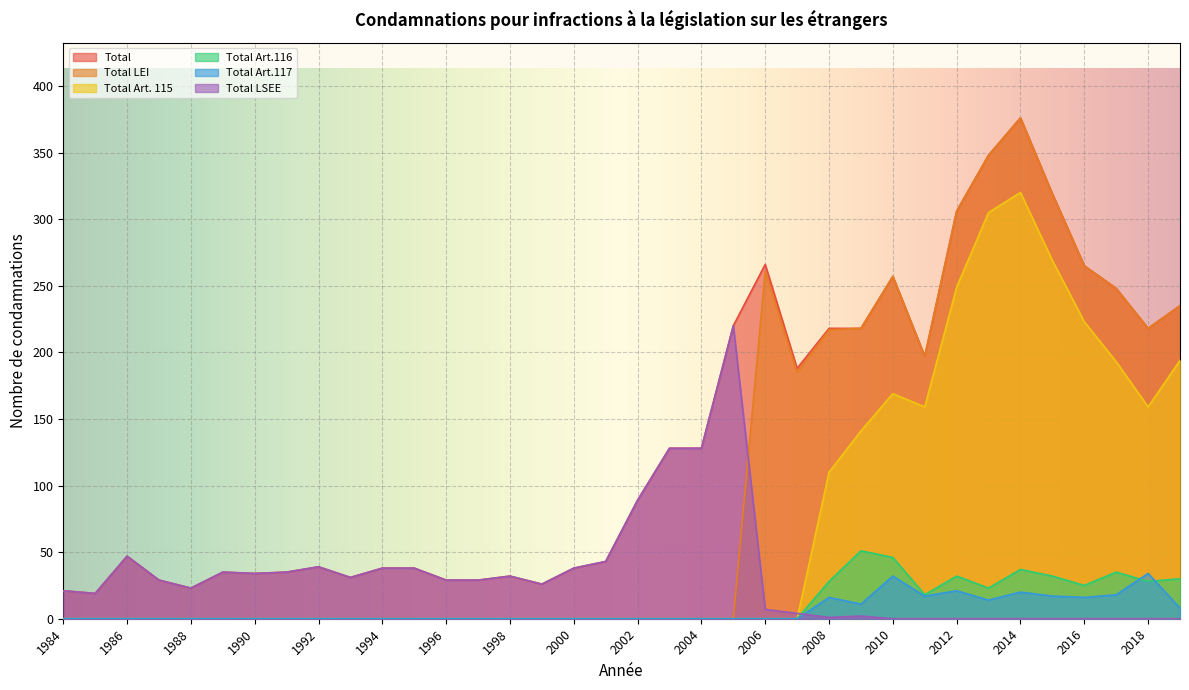

How many series are shown in this chart?

6